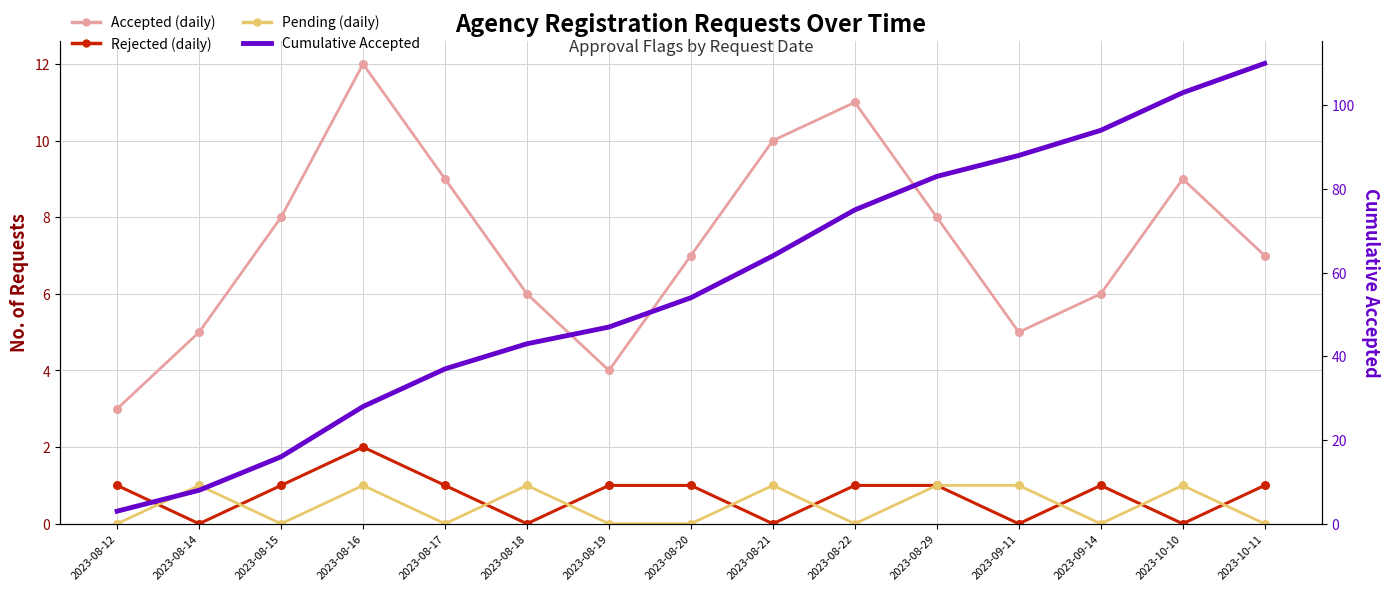

Which series has the largest Y range (max minus min)?

Cumulative Accepted